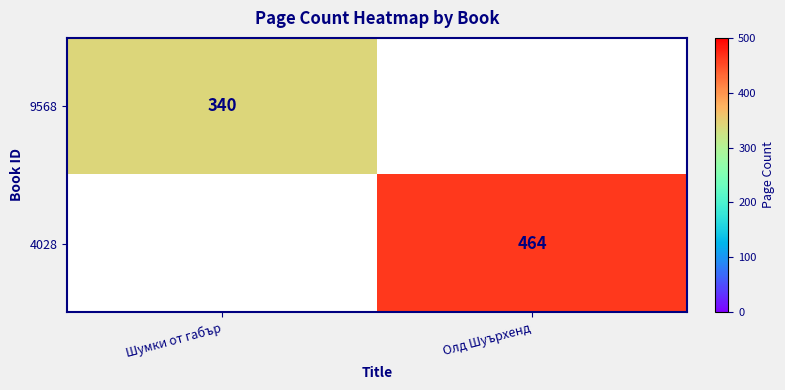

Is it true that 4028 equals 156 at Олд Шуърхенд?

False